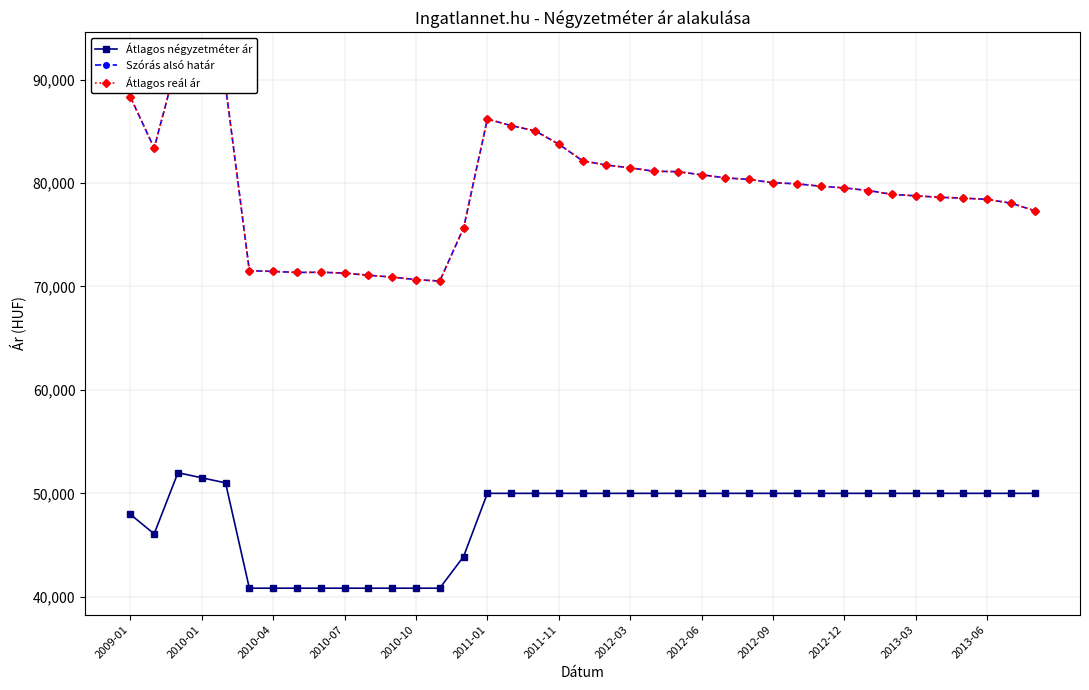

What is the value of the Átlagos reál ár point at the 10th from the left?

71290